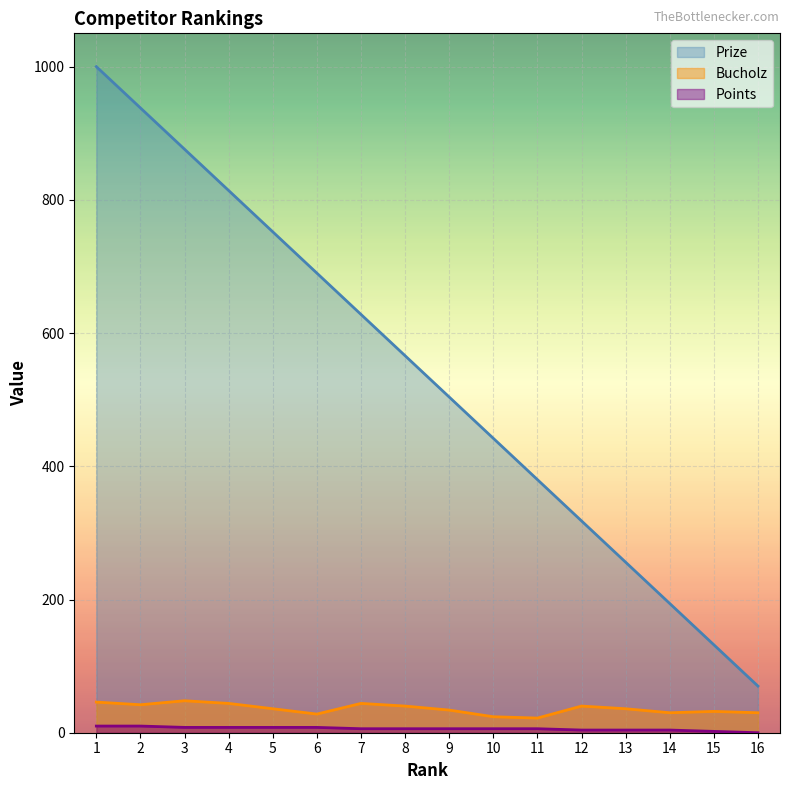

True or false: Points and Bucholz cross at least once.

False